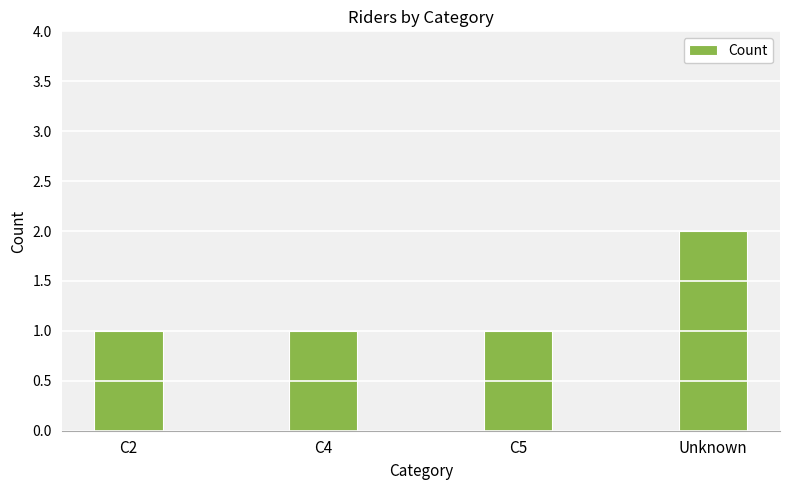

Reading left to right, what are all the values shown in this chart?

C2=1	C4=1	C5=1	Unknown=2